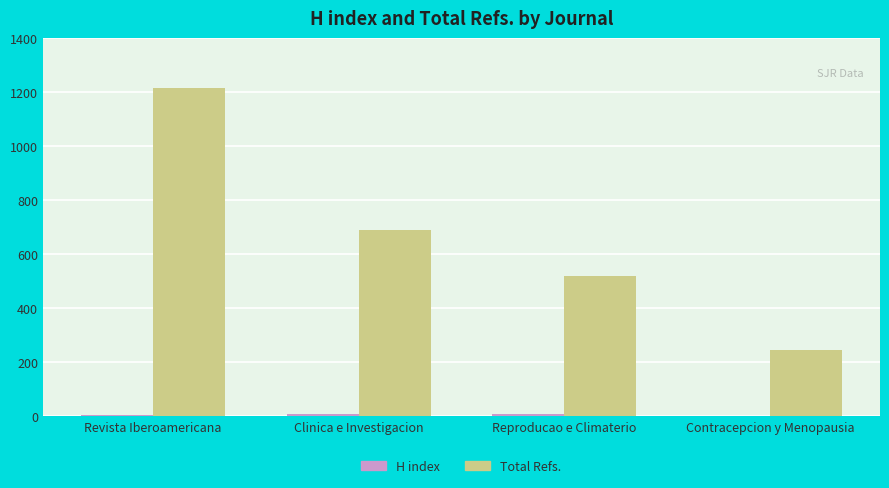

True or false: Total Refs. has a value of 720 at Reproducao e Climaterio.

False